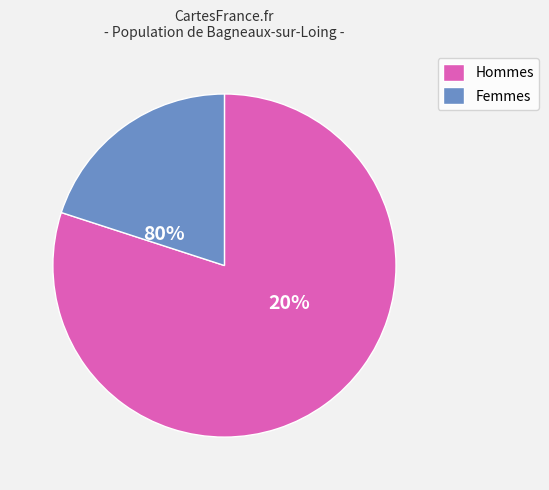

Between 500 and 200, which is larger?

500